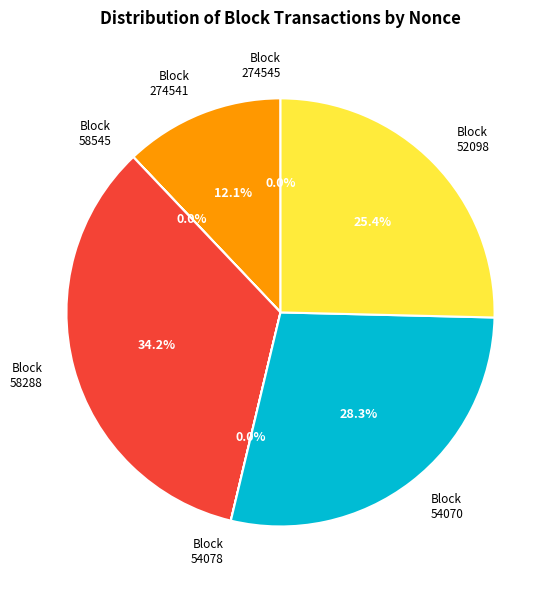

Is Block 52098 the majority of the pie?

No